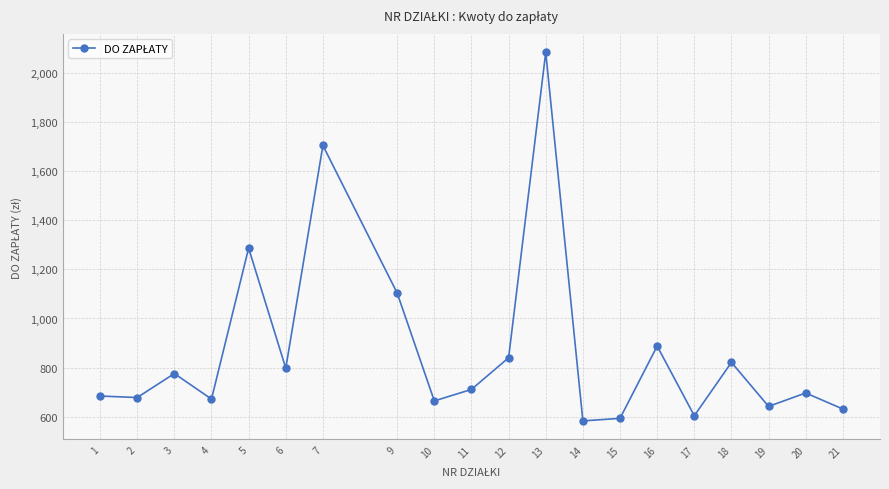

What is the ratio of the value at 7 to the value at 5?

1.3